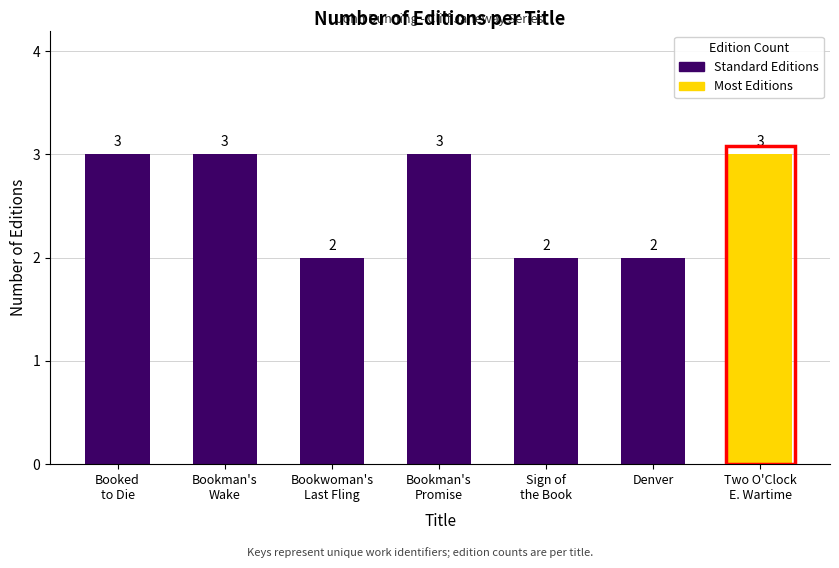

What is the sum of the values at Sign of
the Book and Bookwoman's
Last Fling?

4